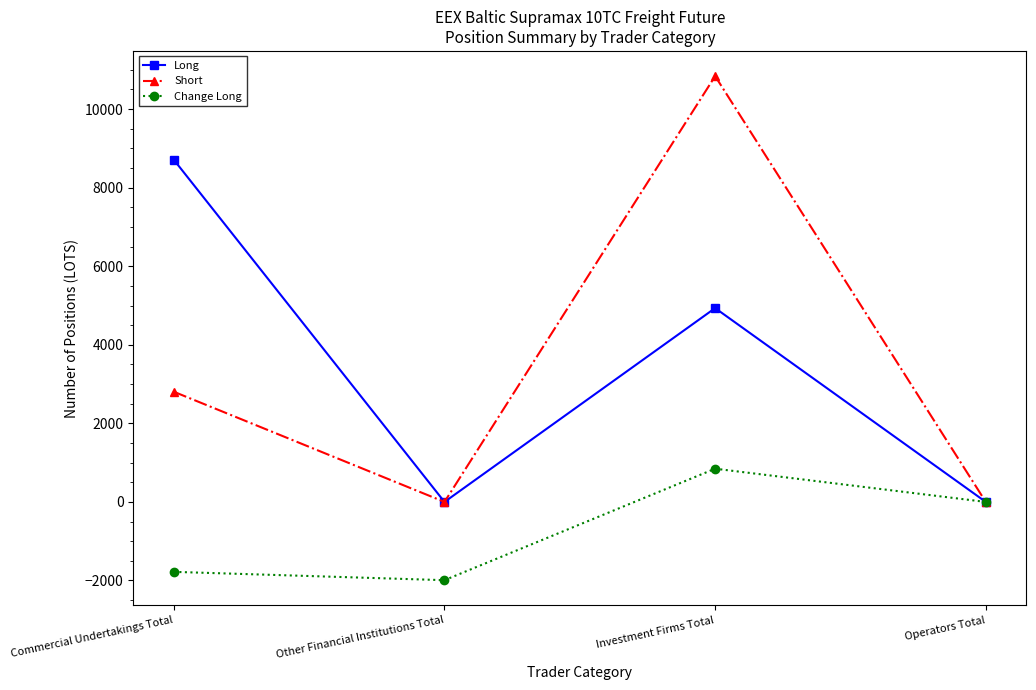

Reading left to right, list all the values displayed in this chart.

Long: Commercial Undertakings Total=8710.3	Other Financial Institutions Total=0.0	Investment Firms Total=4934.8	Operators Total=0.0
Short: Commercial Undertakings Total=2805.0	Other Financial Institutions Total=0.0	Investment Firms Total=10840.1	Operators Total=0.0
Change Long: Commercial Undertakings Total=-1779.9	Other Financial Institutions Total=-1992.0	Investment Firms Total=846.4	Operators Total=0.0